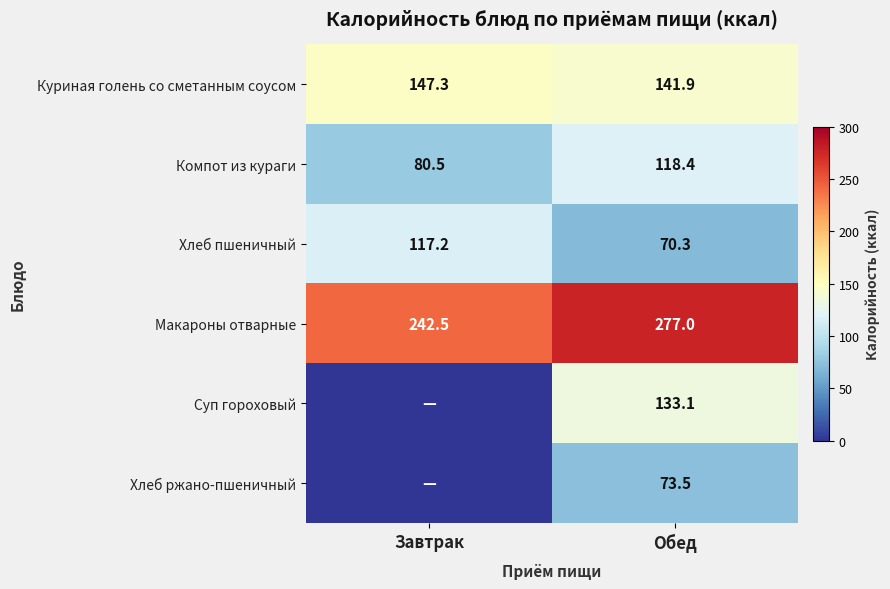

Where does the Компот из кураги series first go above 118?

Обед